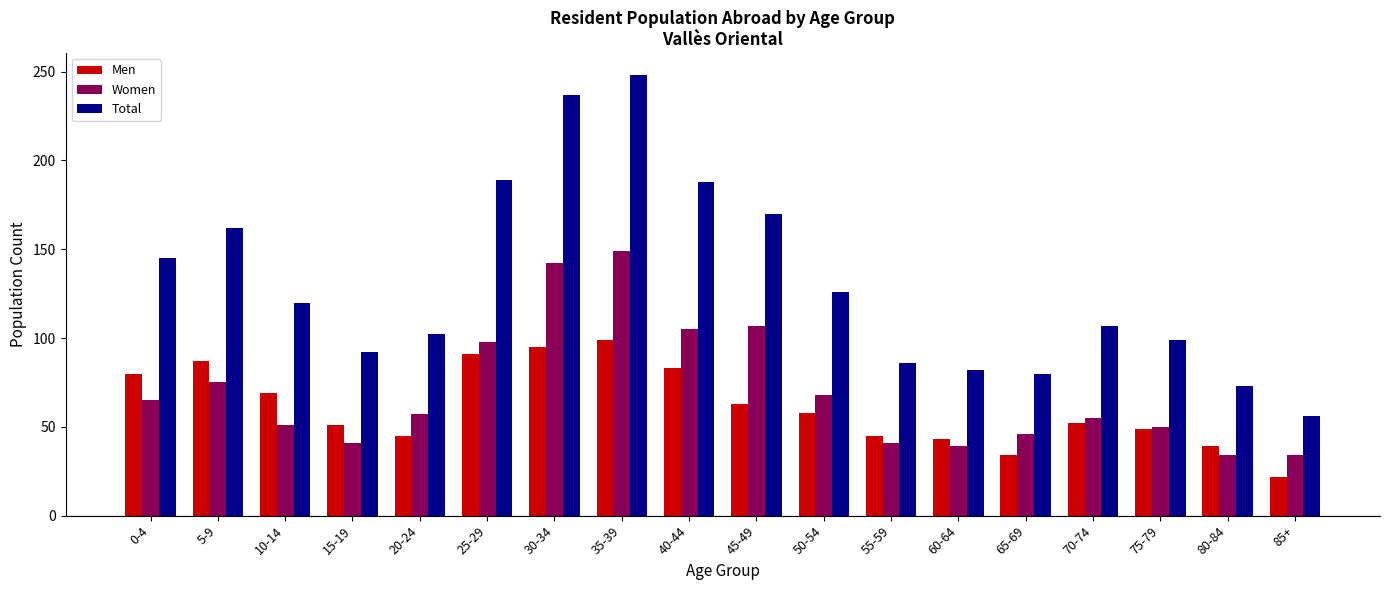

List the series in order of their peak value, lowest first.

Men, Women, Total